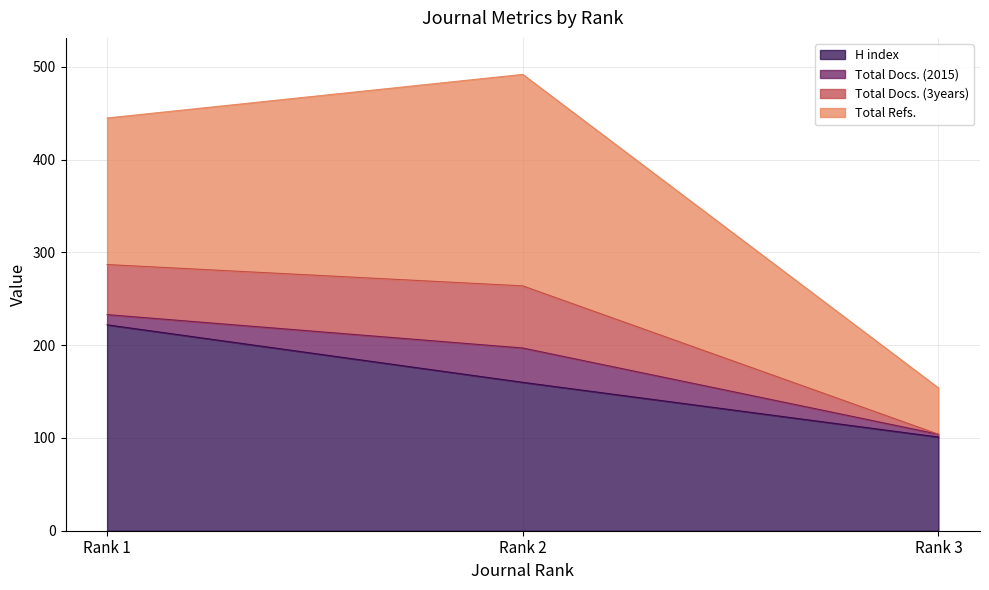

Does the chart have visible grid lines?

Yes